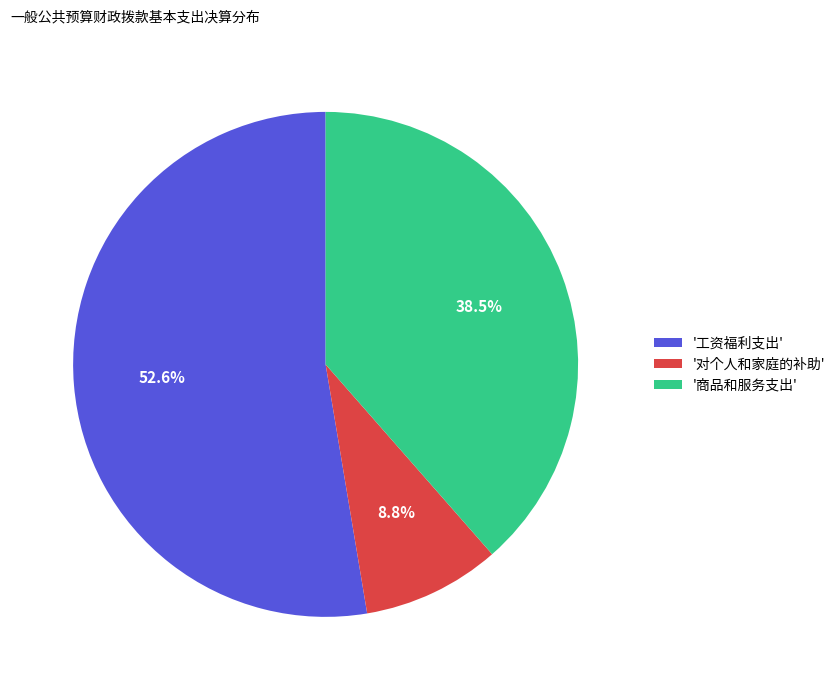

Which category has the biggest portion of the pie?

'工资福利支出'